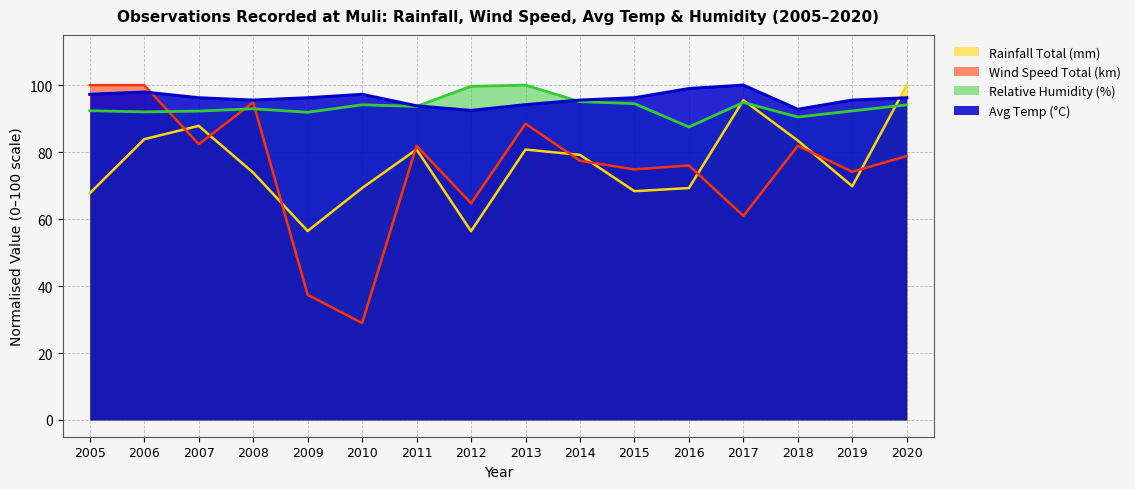

What is the highest value of the Wind Speed Total (km) series?

100.0